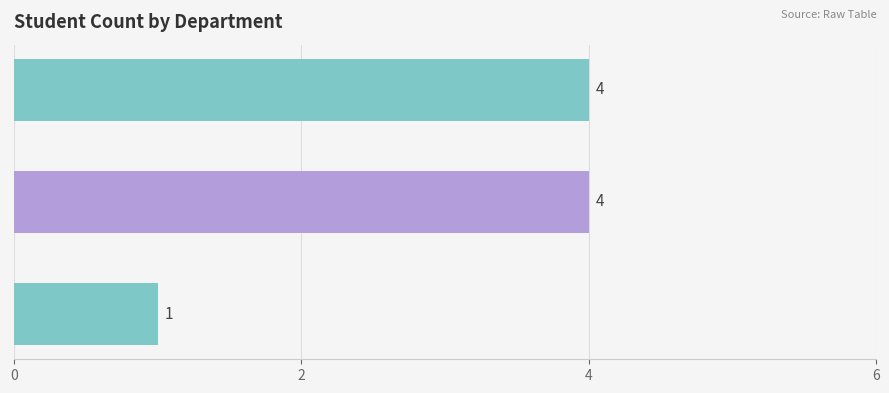

Are the bars horizontal?

Yes